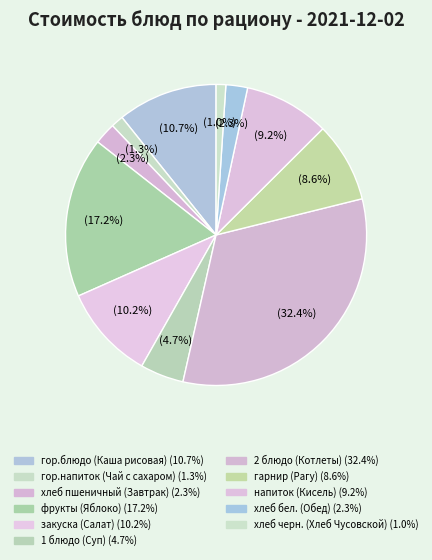

Rank the categories by value from lowest to highest.

хлеб черн. (Хлеб Чусовской), гор.напиток (Чай с сахаром), хлеб пшеничный (Завтрак), хлеб бел. (Обед), 1 блюдо (Суп), гарнир (Рагу), напиток (Кисель), закуска (Салат), гор.блюдо (Каша рисовая), фрукты (Яблоко), 2 блюдо (Котлеты)